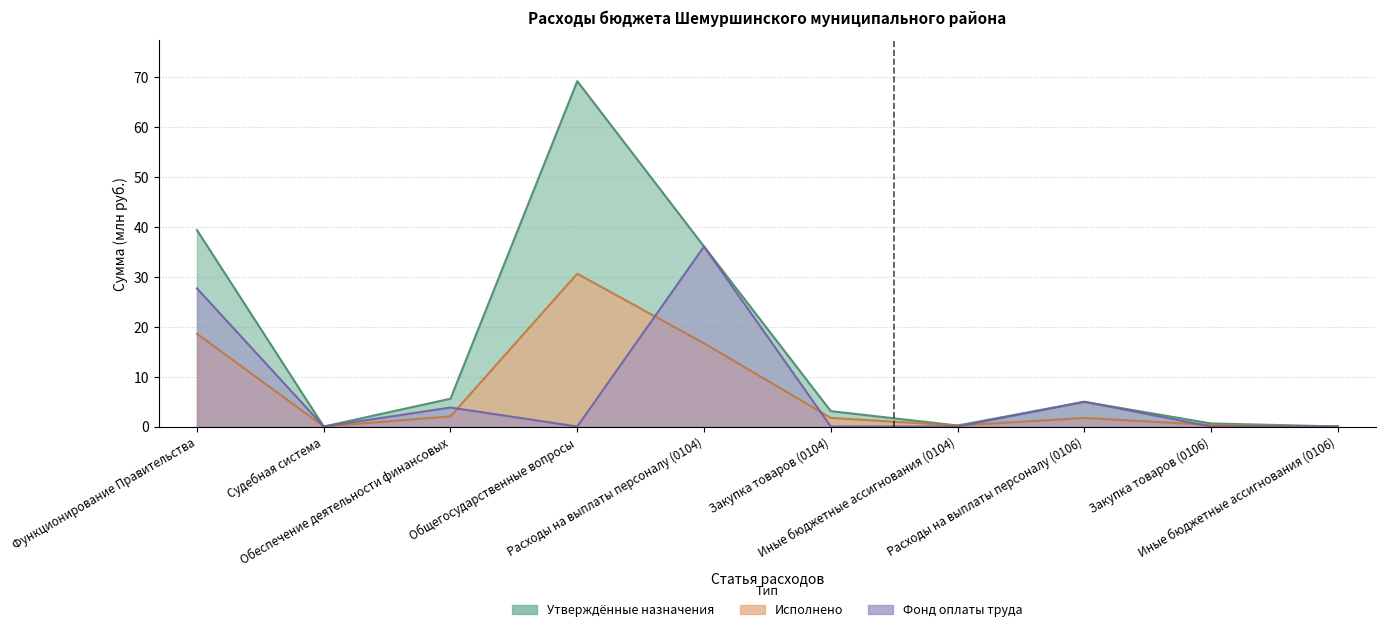

How many lines are shown in the chart?

3